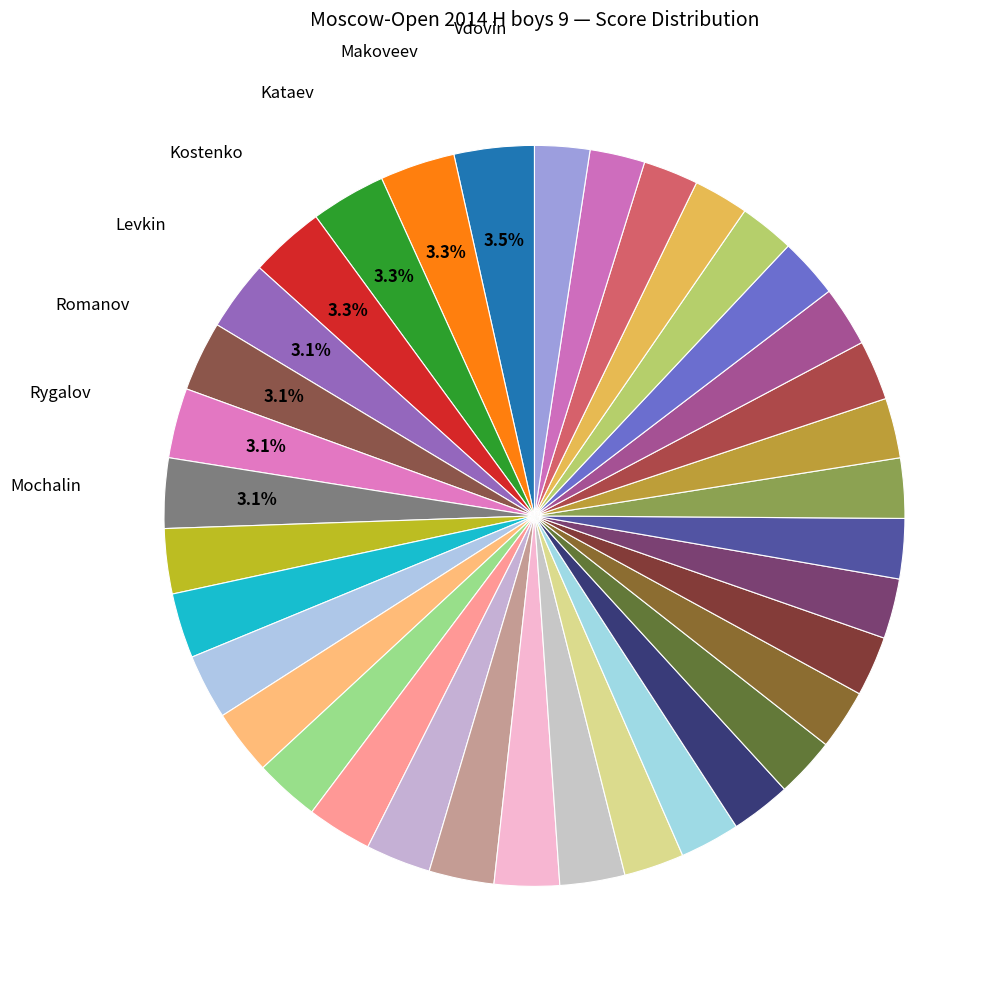

Rank the categories by value from lowest to highest.

Gabitov Bulat, Golbraikh Leonid, Grekhov Luka, Safin Robert, Sabirov Timur, Burkatskiy Egor, Gubanov Timofey, Perov Alexandar, Smolin Alex, Sakovich Luka, Feyzullin Daniyar, Timofeev Lev, Trofimov Boris, Mishuris Matwey, Trofimov Pavel, Kushnarenko Egor, Kochetov Vyacheslav, Budchenko Ivan, Suleymanli Aydin, Okin Konstantin, Ogorodnikov Nikolai, Akhmetshin Aleksander, Kochetov Vladislav, Makhlin Miron, Kulik Artur, Rustamov Sezqin, Kirillov Dmitry, Karlov Egor, Levkin Lev, Romanov Dmitrii, Rygalov Kirill, Mochalin Faddey, Makoveev Ilya, Kataev Aleksandr, Kostenko Kirill, Vdovin Georgy